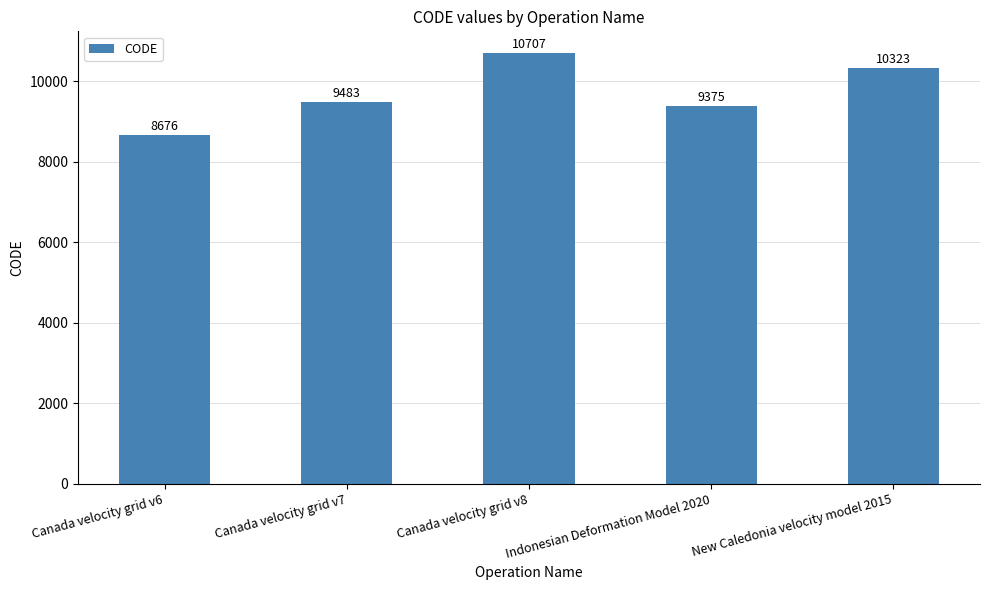

Reading right to left, extract all data points from this chart.

10323	9375	10707	9483	8676